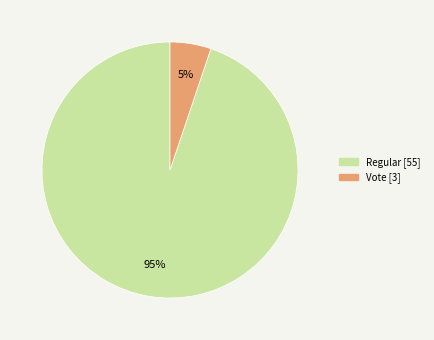

Count the number of slices in the pie.

2